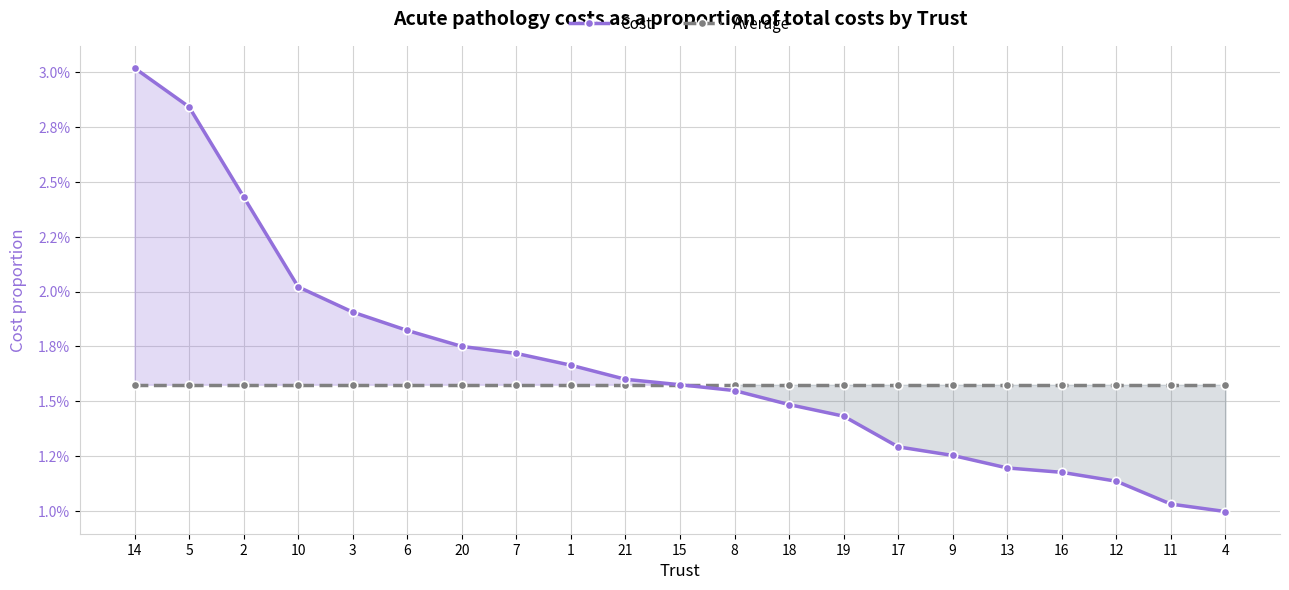

Is this an area chart (filled region under the line)?

No